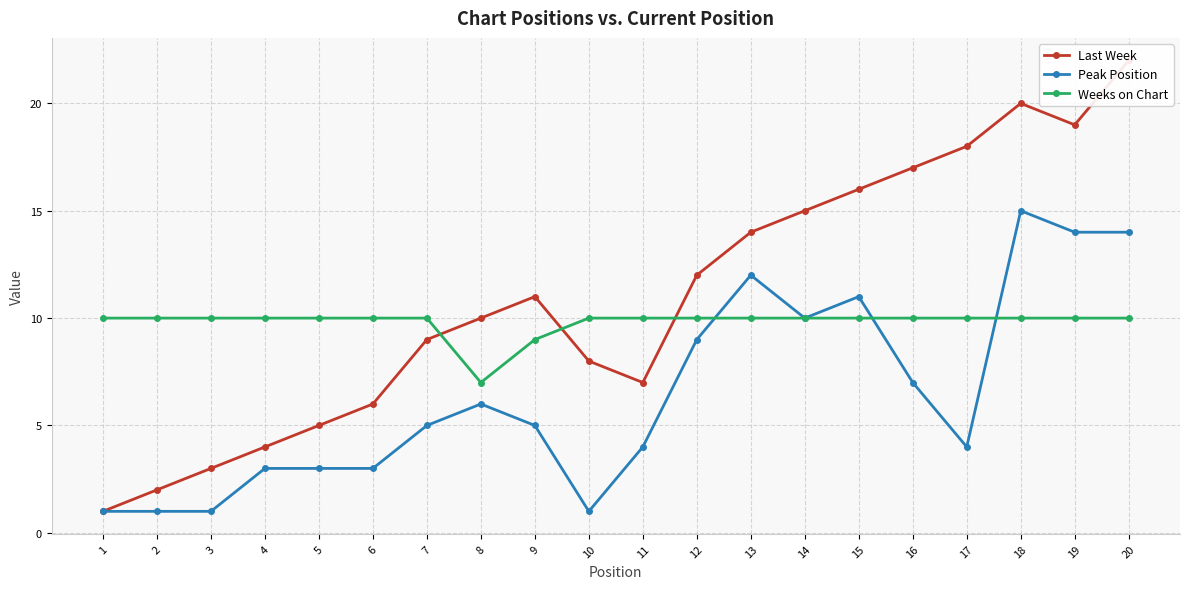

What is the average value of the Peak Position series?

6